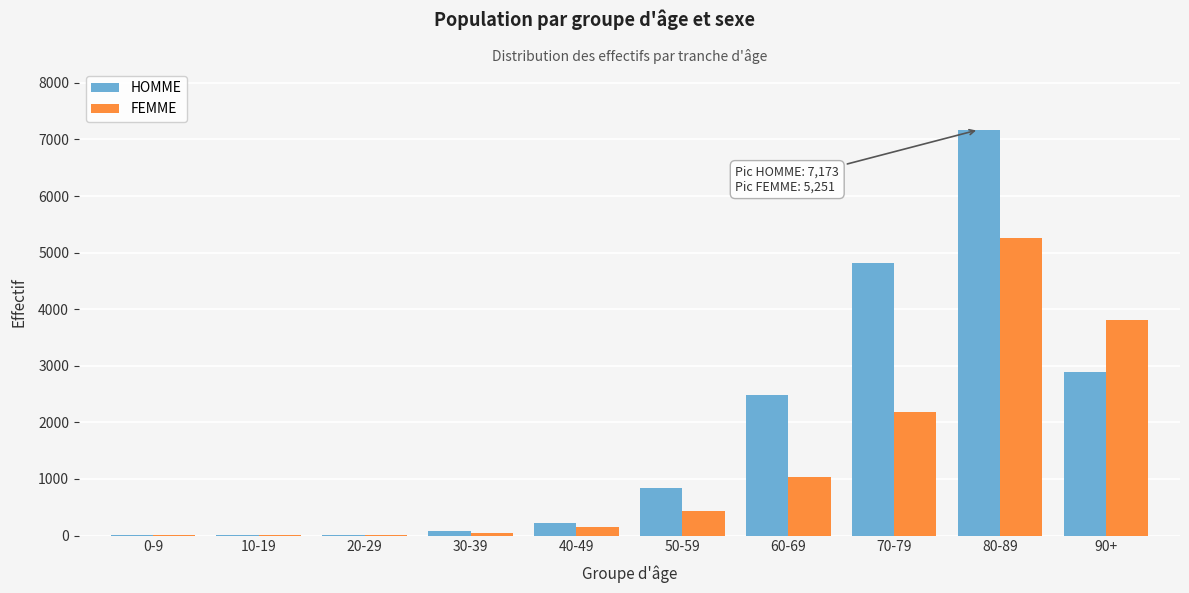

At which category is the sum across all series the highest?

80-89